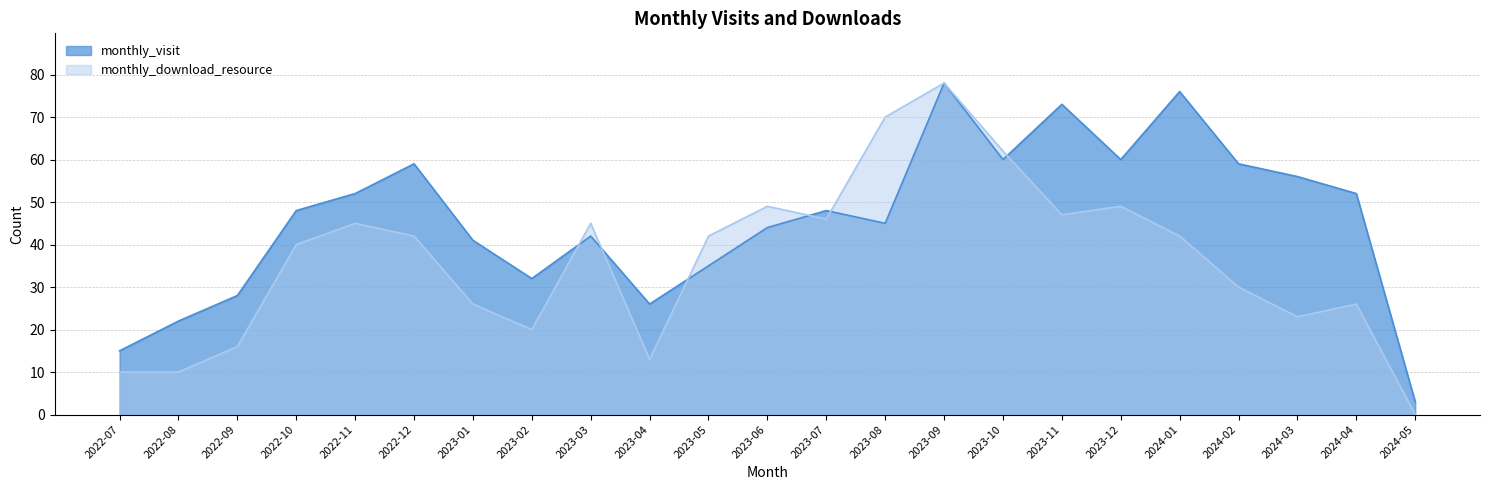

At which label does monthly_visit reach its minimum?

2024-05